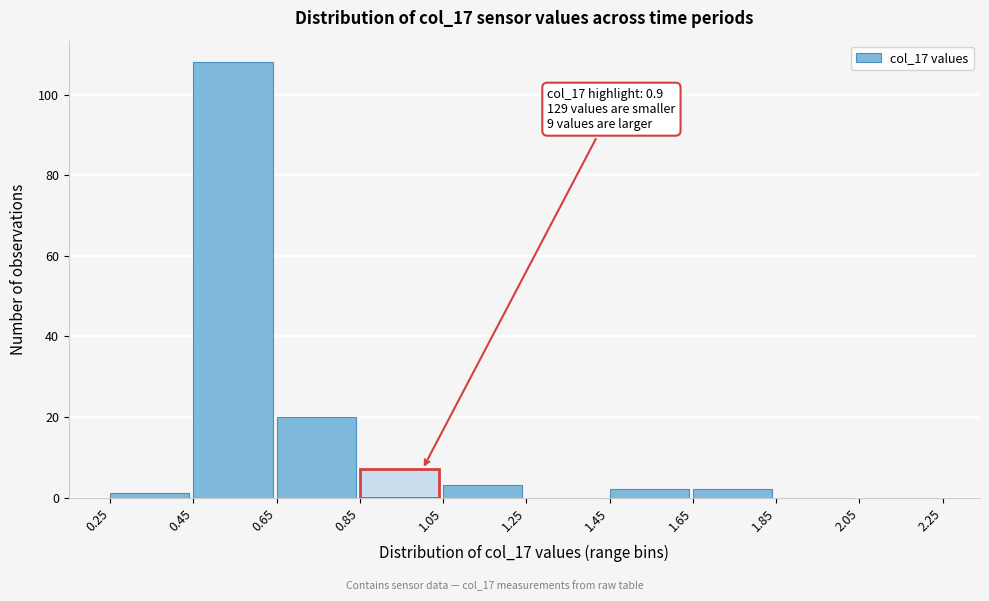

Which range on the x-axis has the tallest bar?

0.45 to 0.65